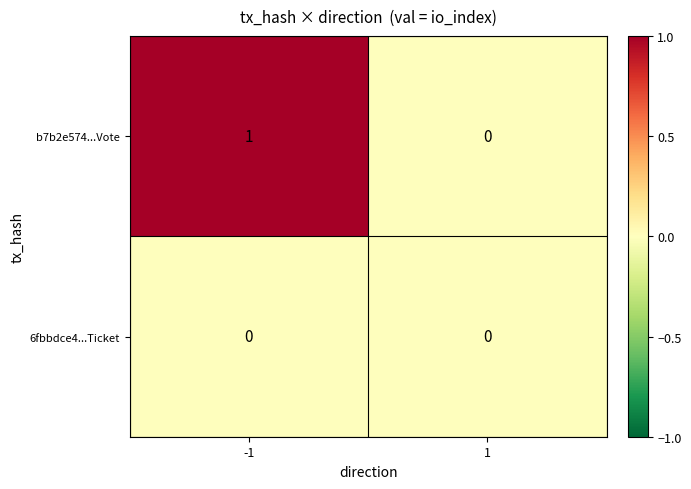

List the series in order of their overall mean, lowest first.

6fbbdce4...Ticket, b7b2e574...Vote